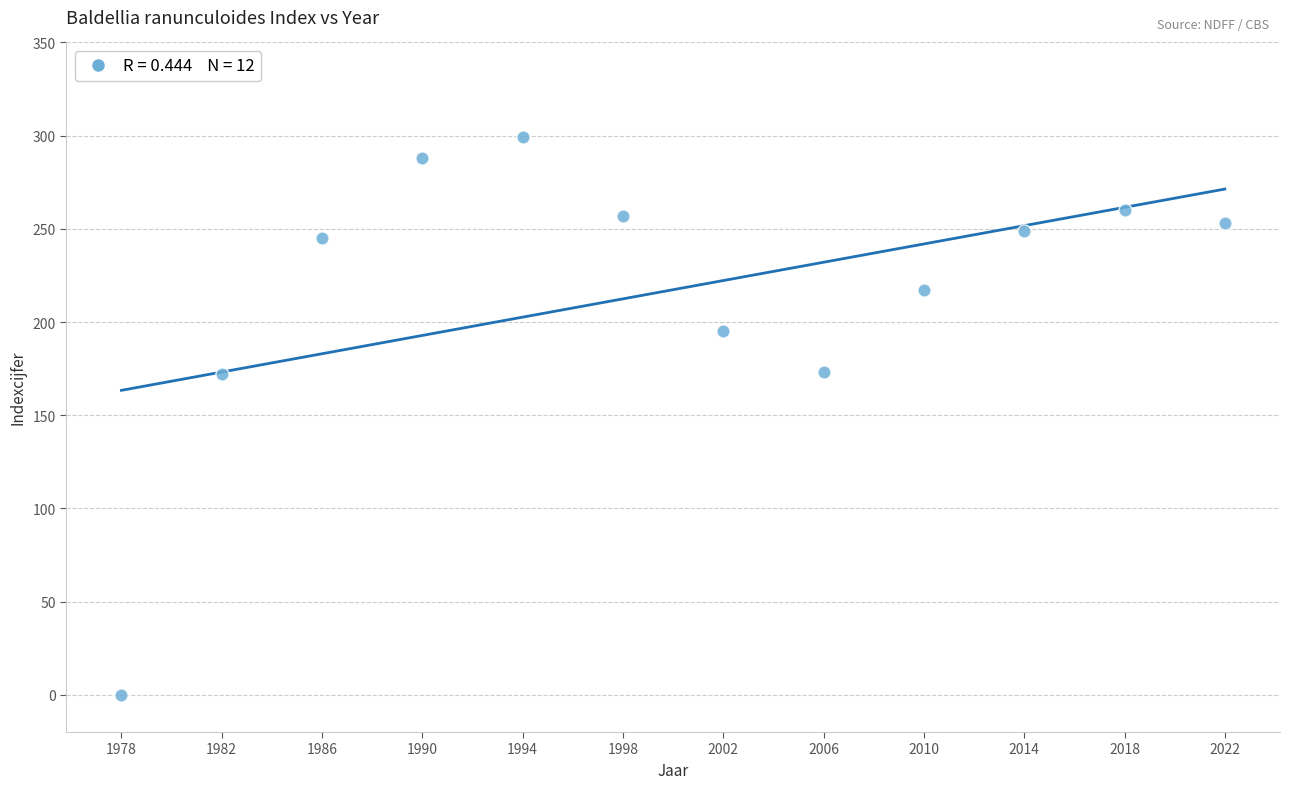

What is the average X value?

2000